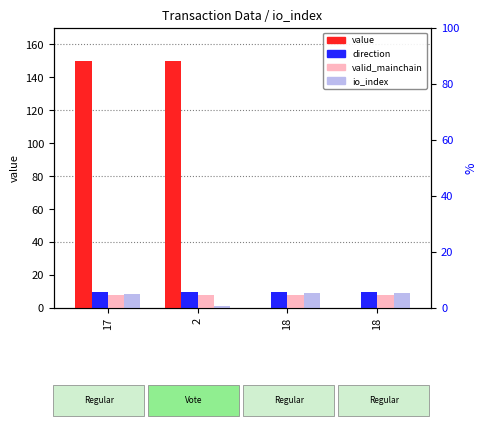

At which category is the sum across all series the highest?

17